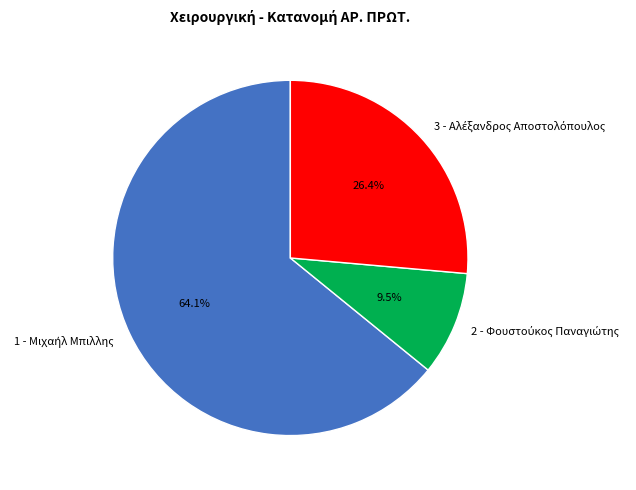

Does any single category account for the majority?

Yes